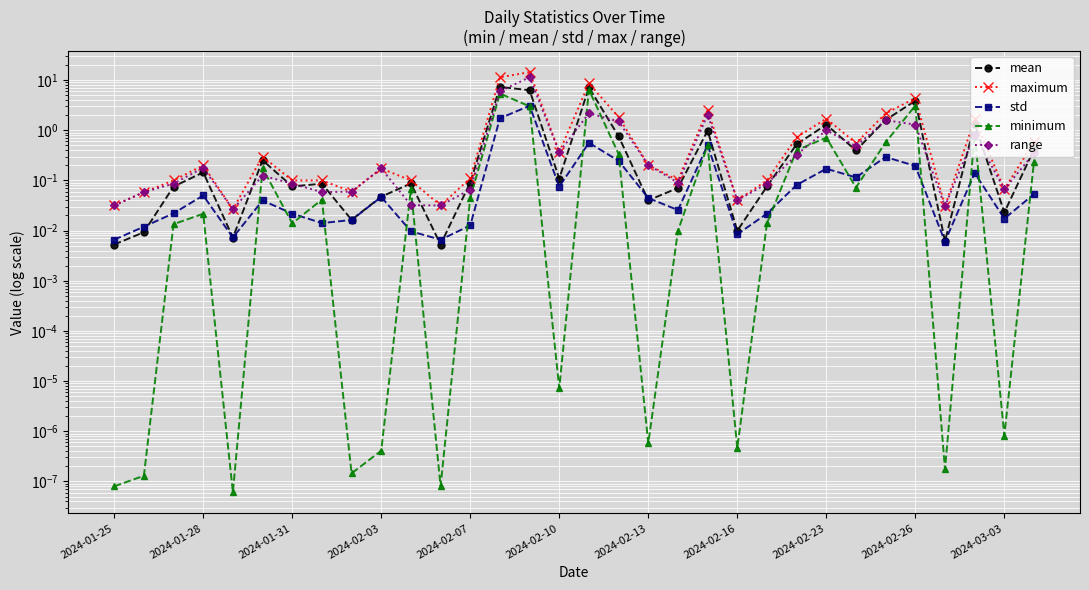

How many interior local peaks does the mean series have?

10